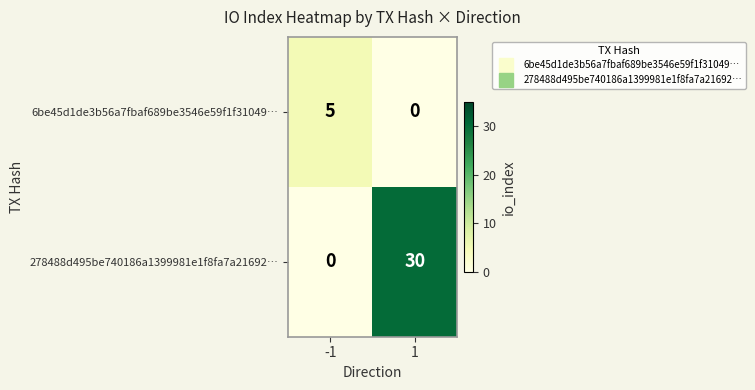

Read the 278488d495be740186a1399981e1f8fa7a21692… value at 1, to the nearest 5.

30